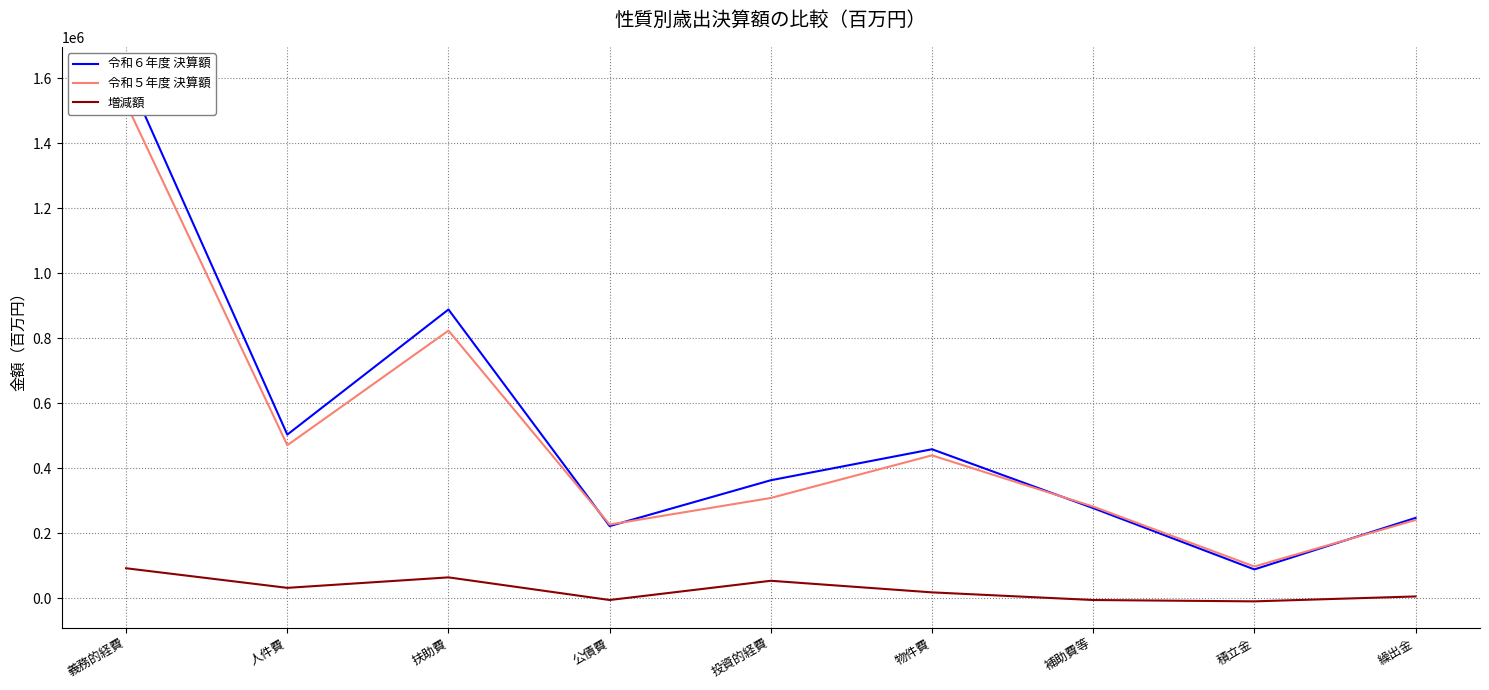

How many categories are shown in the chart?

9